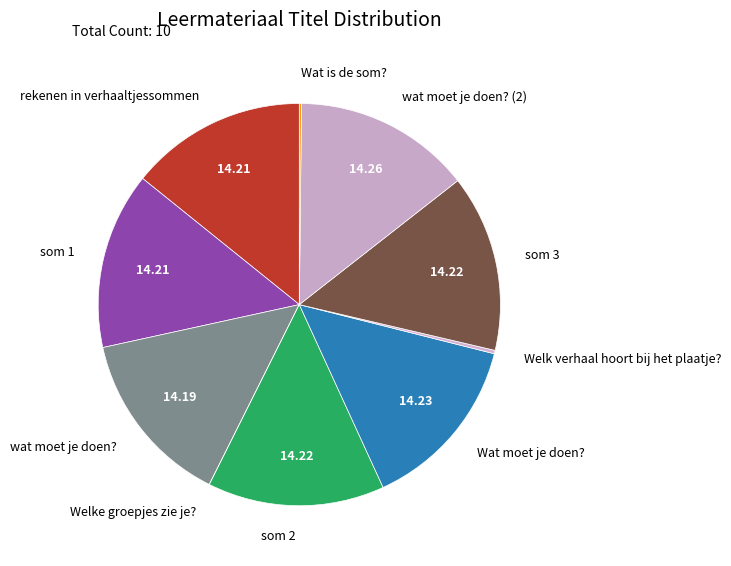

Is there any slice that represents more than half of the pie?

No